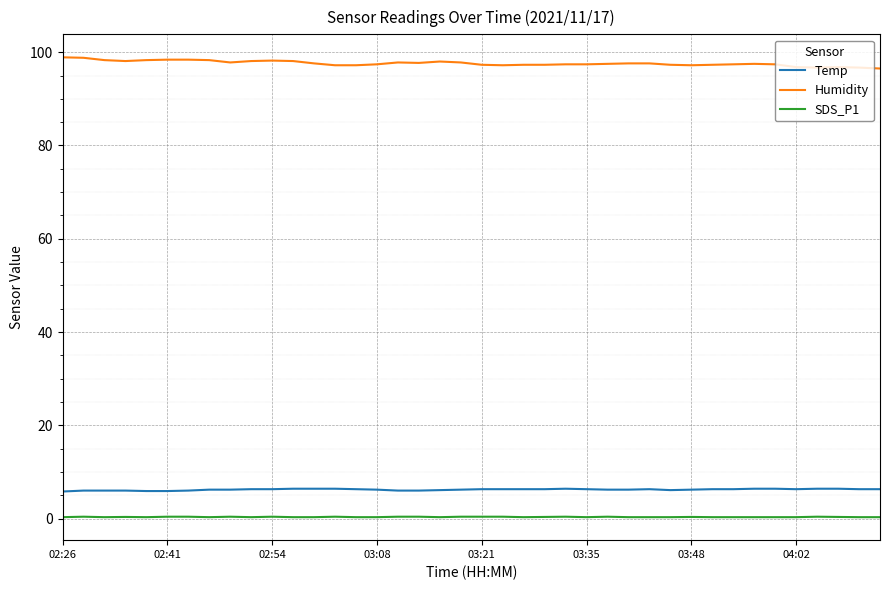

What is the highest value of the Temp series?

6.4